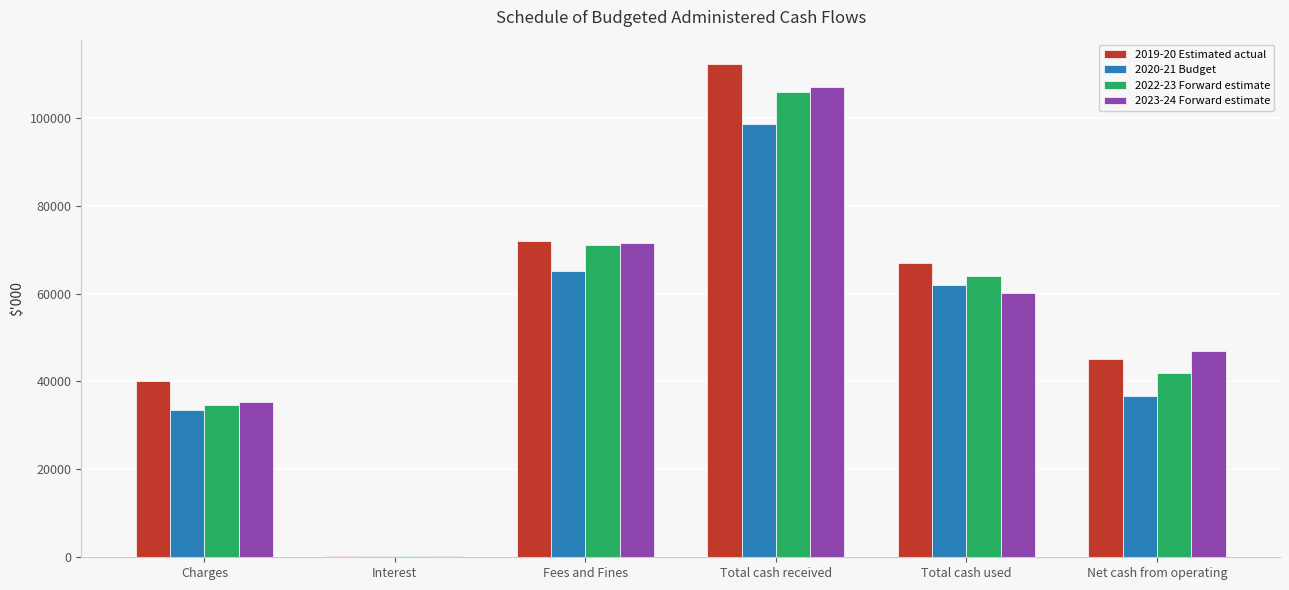

Which series changed the most between Total cash received and Net cash from operating?

2019-20 Estimated actual